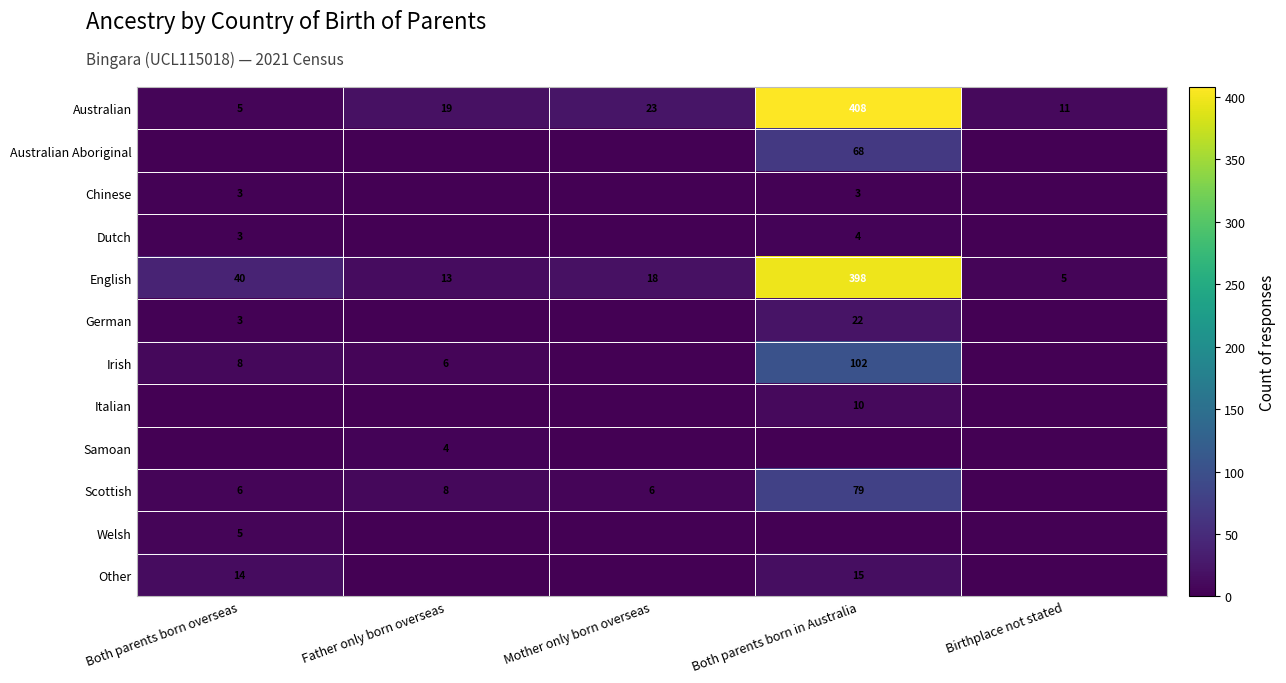

Between Birthplace not stated and Both parents born overseas, which is larger?

Birthplace not stated